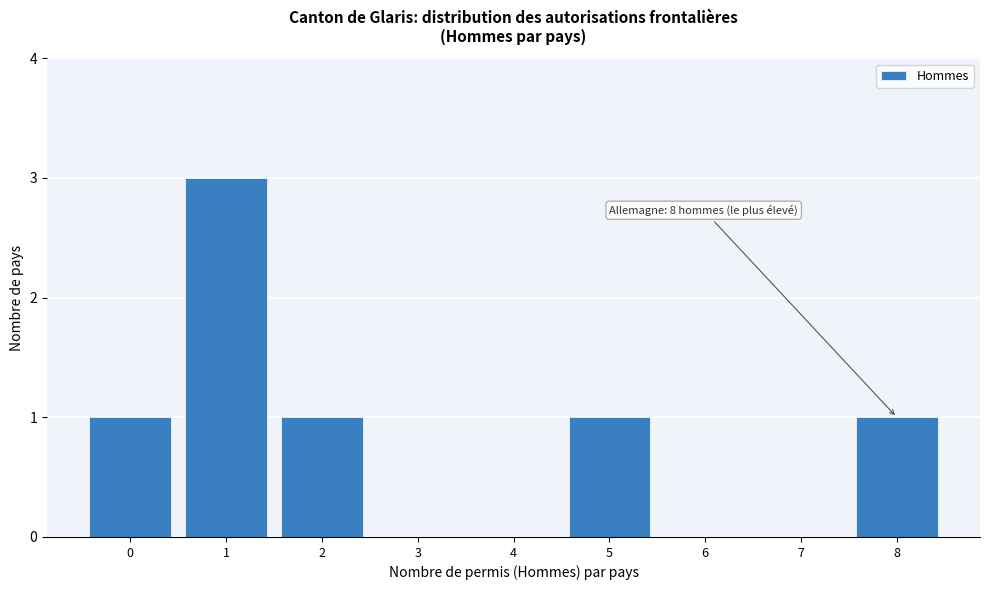

Reading left to right, list all the values displayed in this chart.

0=1	1=3	2=1	3=0	4=0	5=1	6=0	7=0	8=1